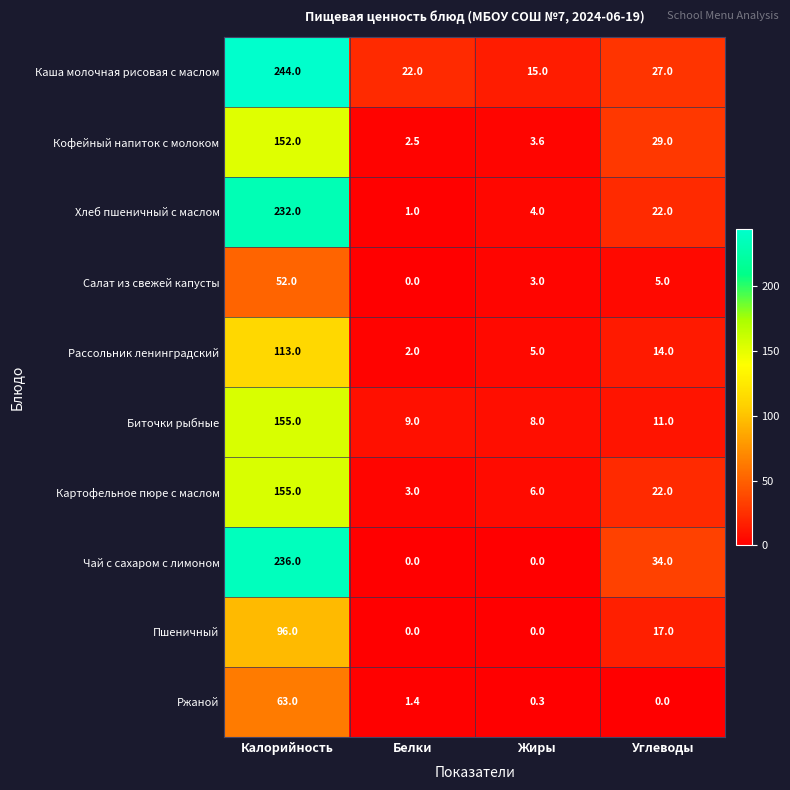

Which series changed the most between Калорийность and Белки?

Чай с сахаром с лимоном